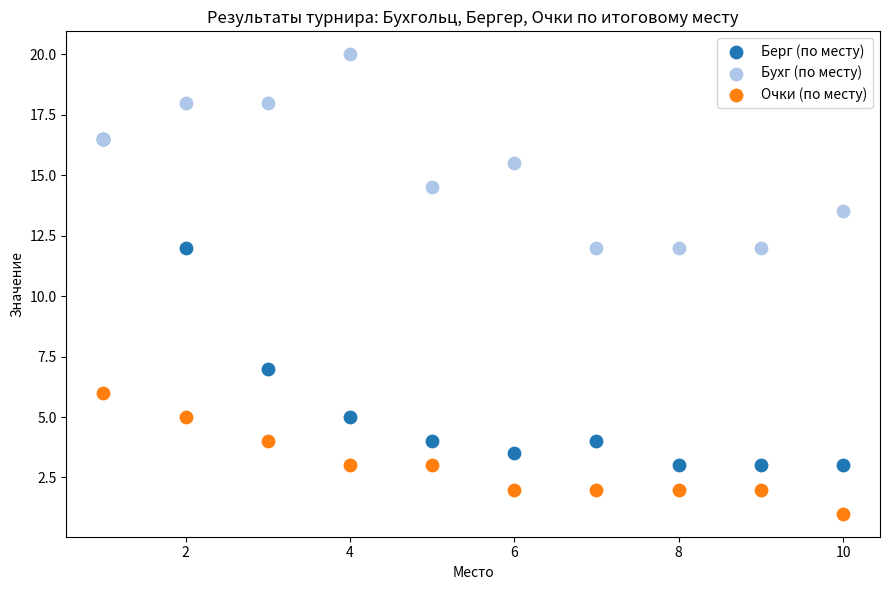

Which series has the widest spread of Y values?

Берг (по месту)